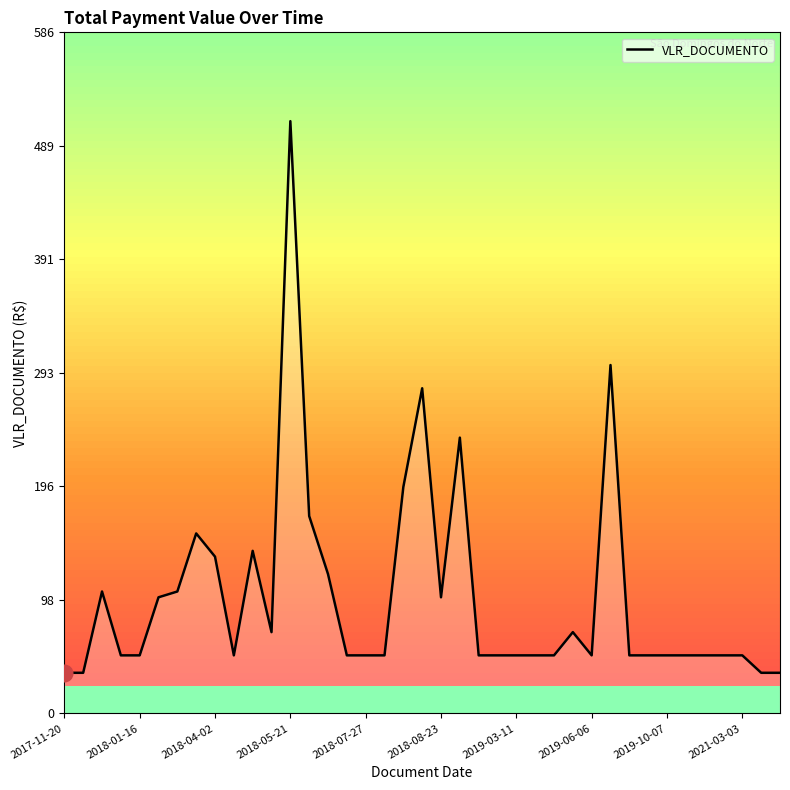

What is the difference between the maximum and minimum values?

475.0